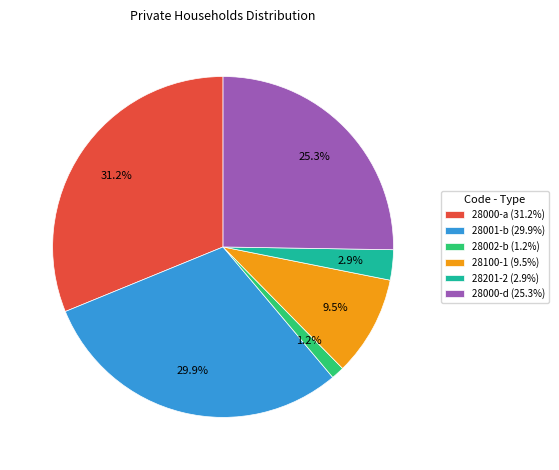

Does 28201-2 represent more than half of the total?

No